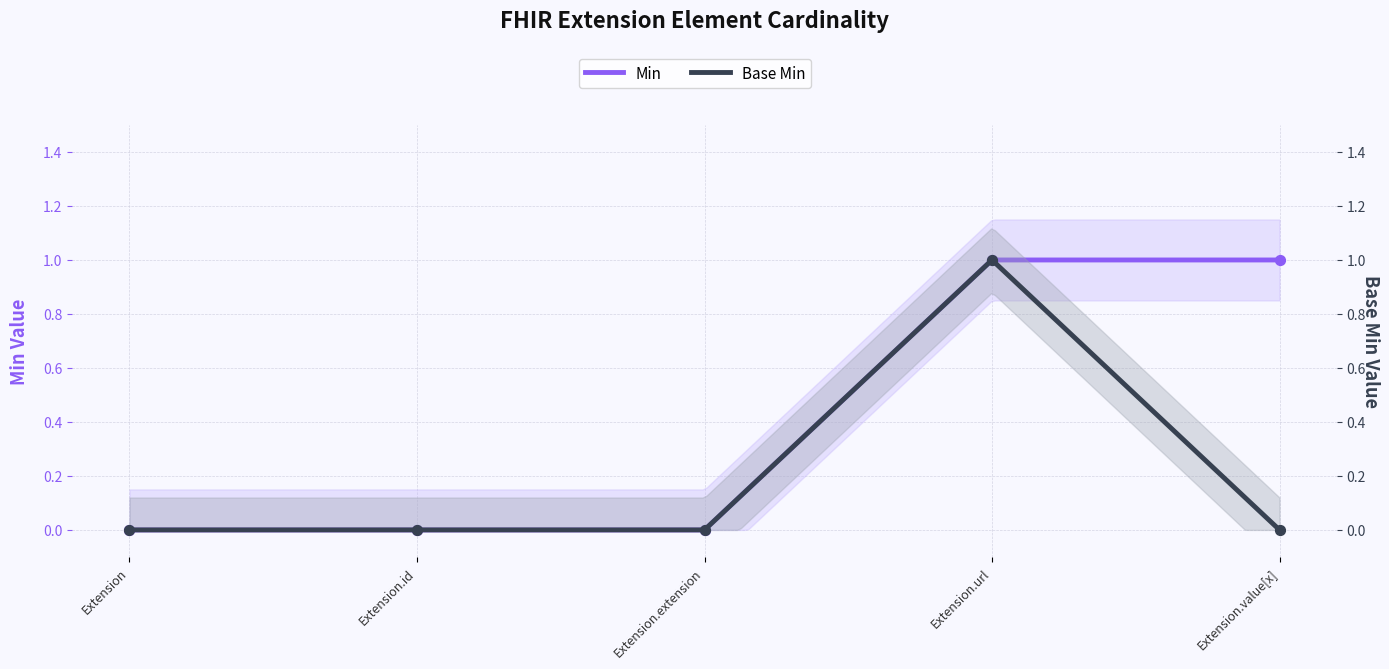

At how many categories does at least one series exceed 0?

2